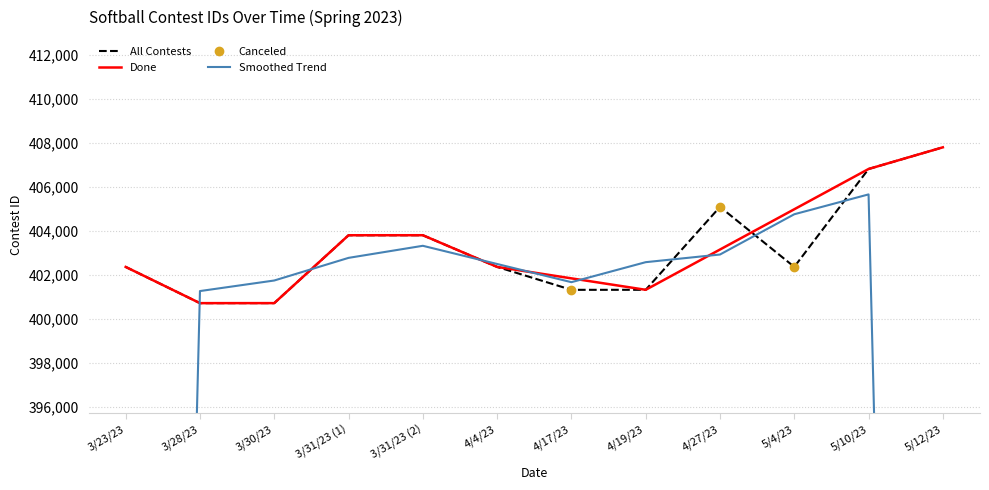

Is it true that the value at 3/28/23 is 400724?

True